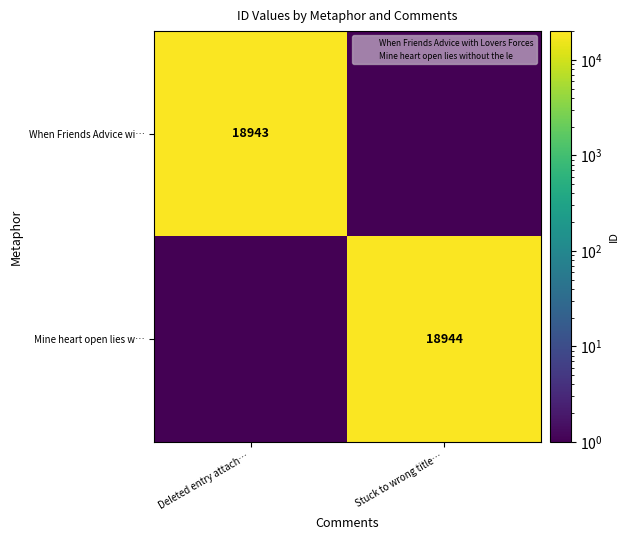

The When Friends Advice wi… series shows 18943.0 at Deleted entry attach…. True or false?

True